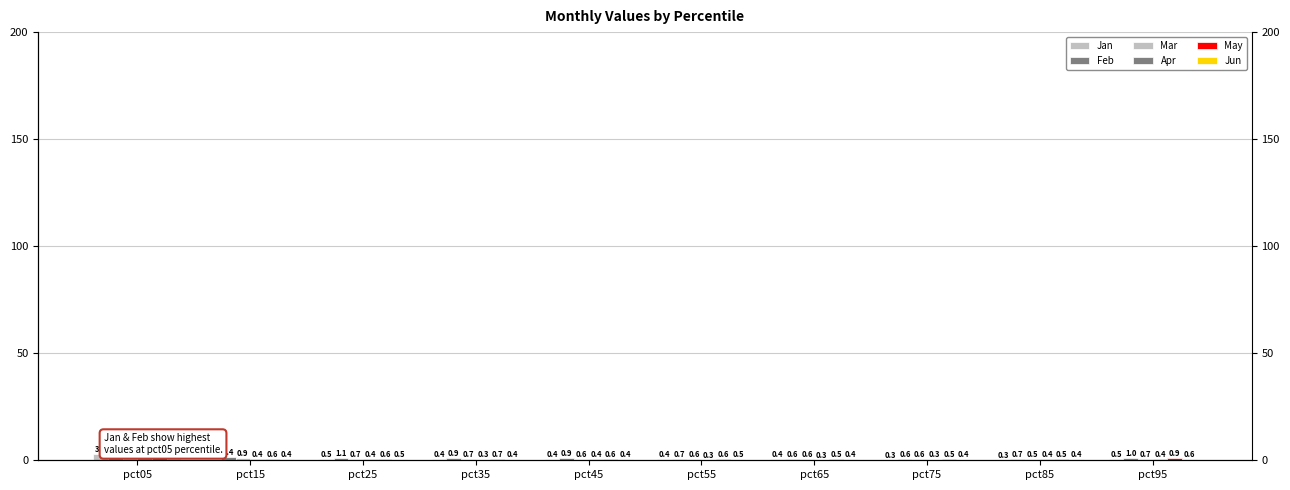

What is the difference between the Apr values at pct15 and pct55?

0.1